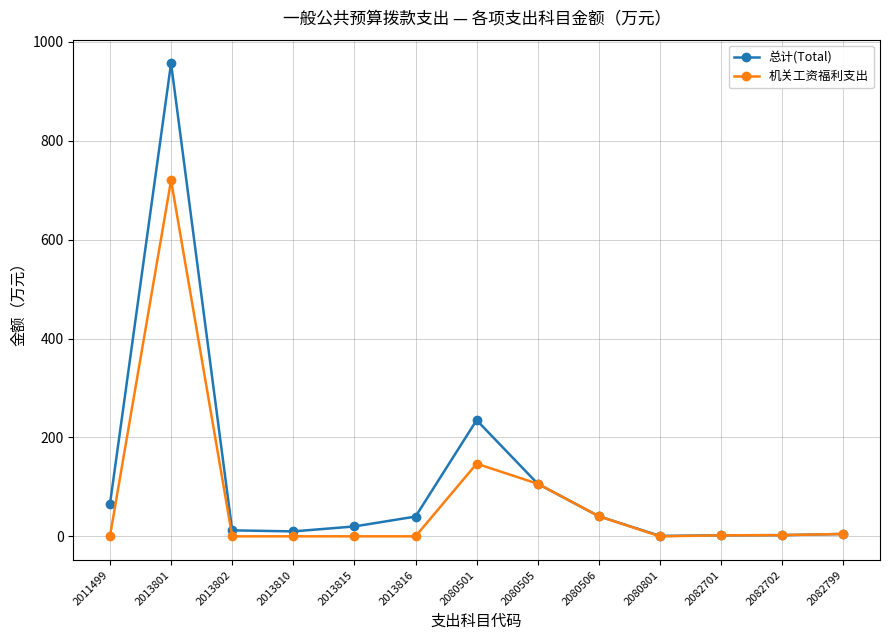

At which category is the sum across all series the highest?

2013801